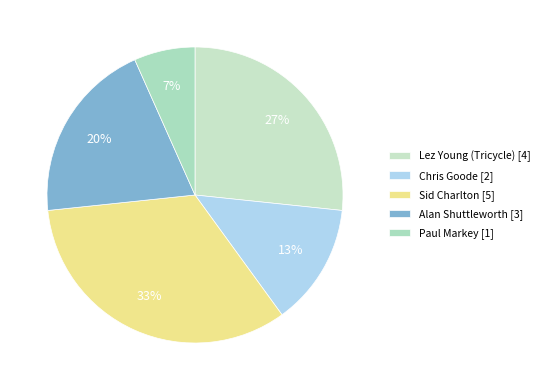

Combined, do Paul Markey and Alan Shuttleworth account for over 50%?

No